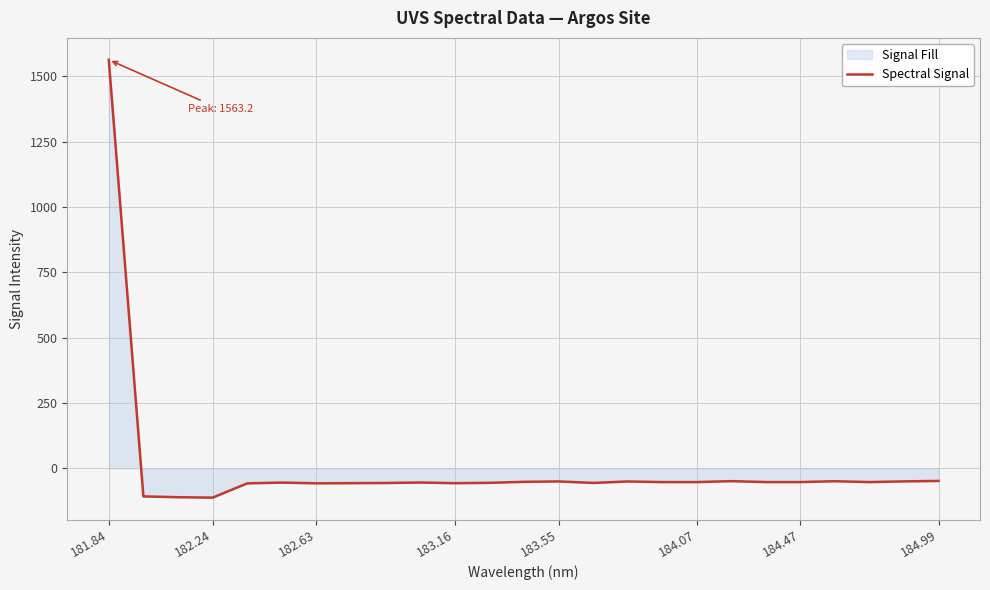

At which label is the value closest to 725?

184.99